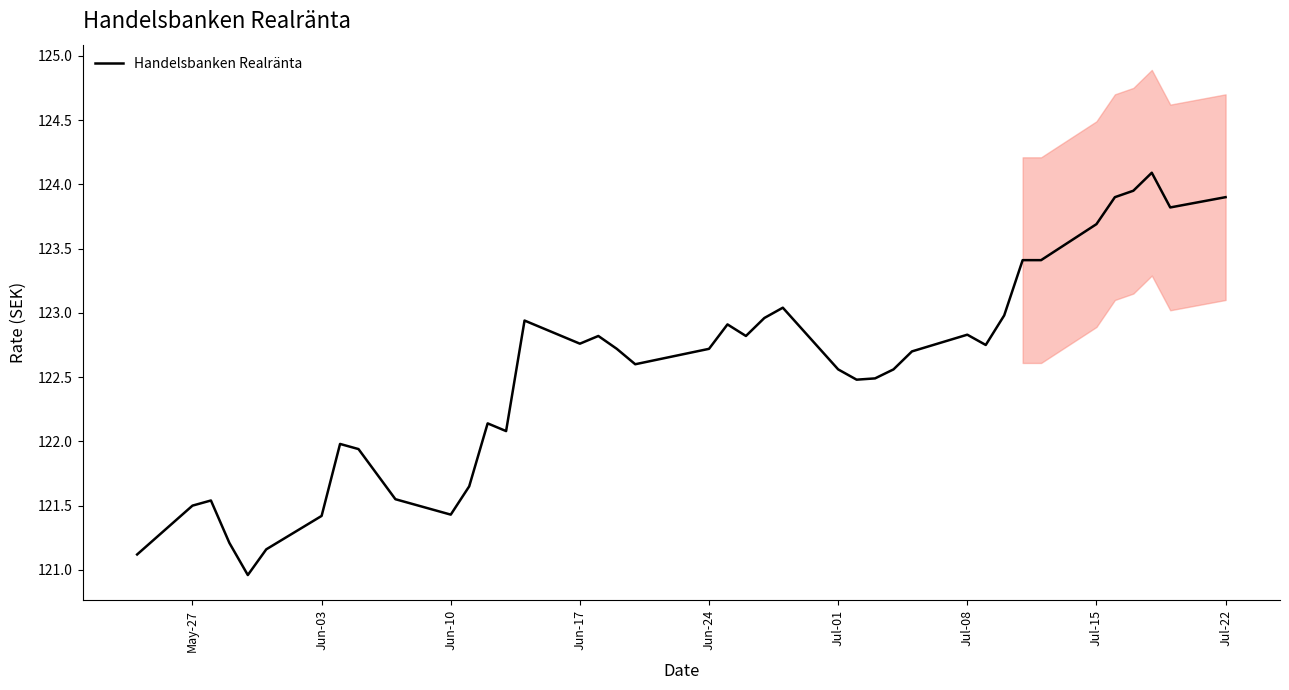

What is the minimum value for Handelsbanken Realränta?

121.0